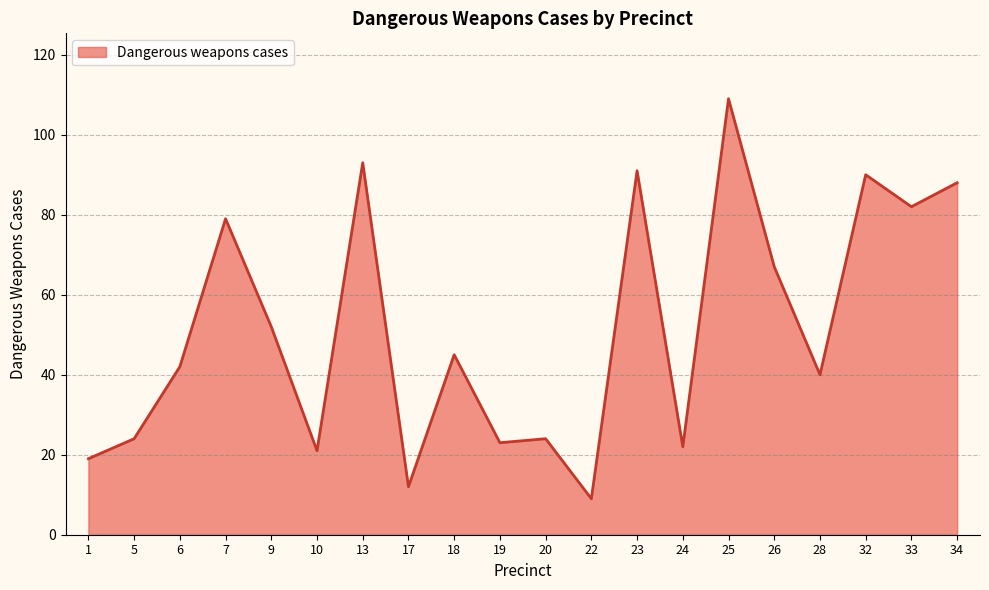

Reading left to right, extract all data points from this chart.

19	24	42	79	52	21	93	12	45	23	24	9	91	22	109	67	40	90	82	88